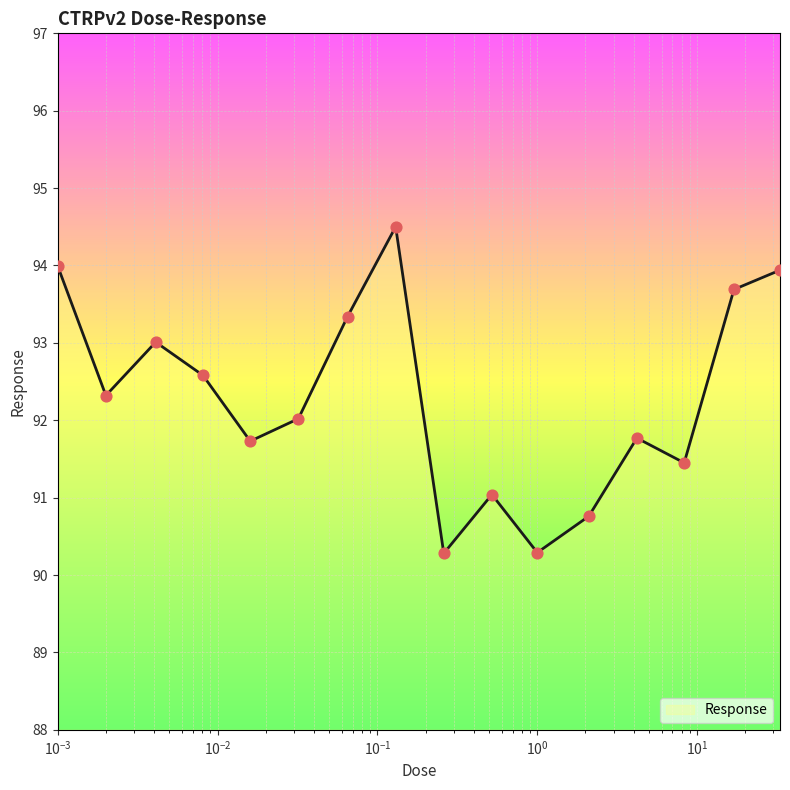

What is the greatest value displayed?

94.5